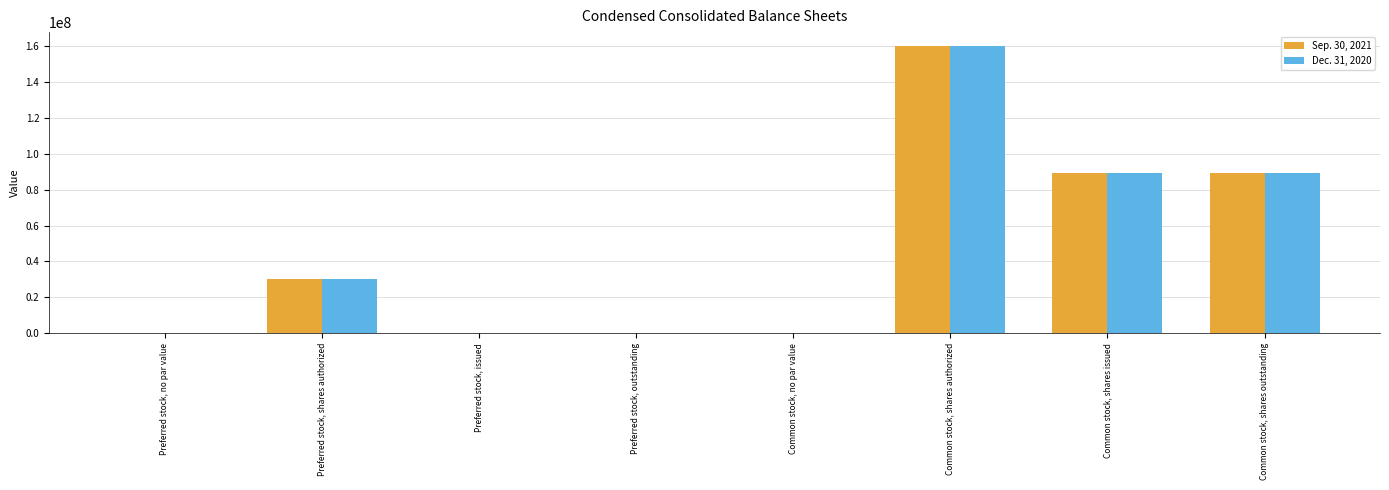

Is it true that Dec. 31, 2020 equals 160000000 at Common stock, shares authorized?

True